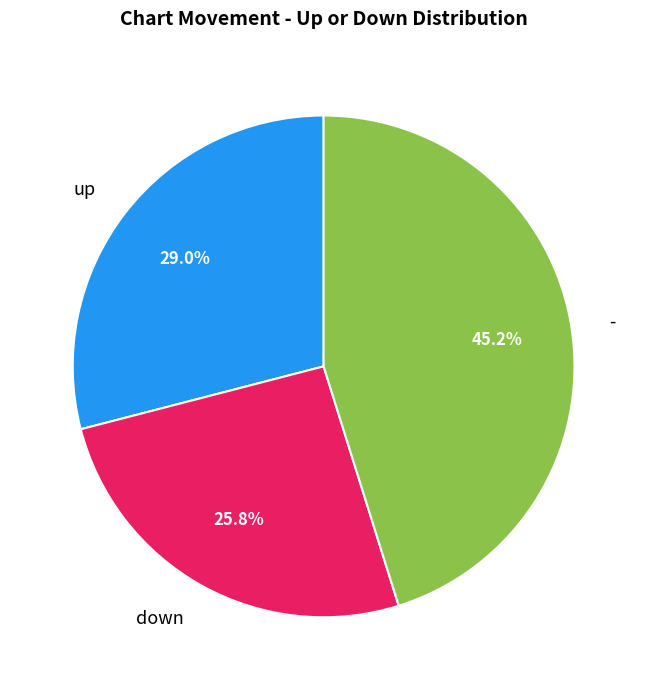

Which has a higher value, up or down?

up